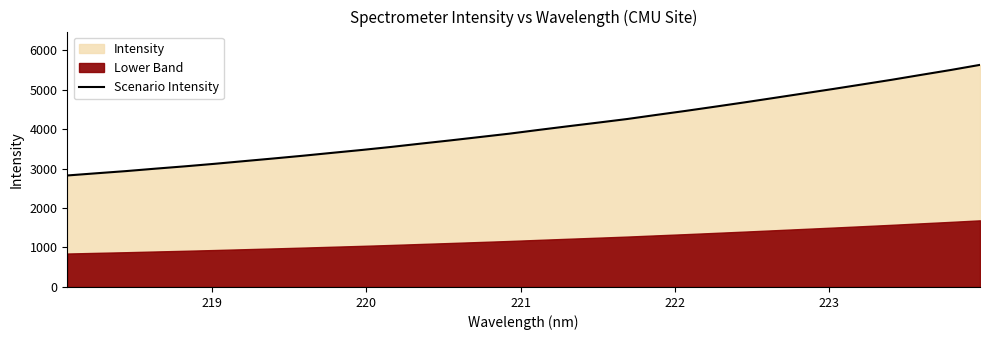

What is the value of the 23rd point from the left?

4567.9